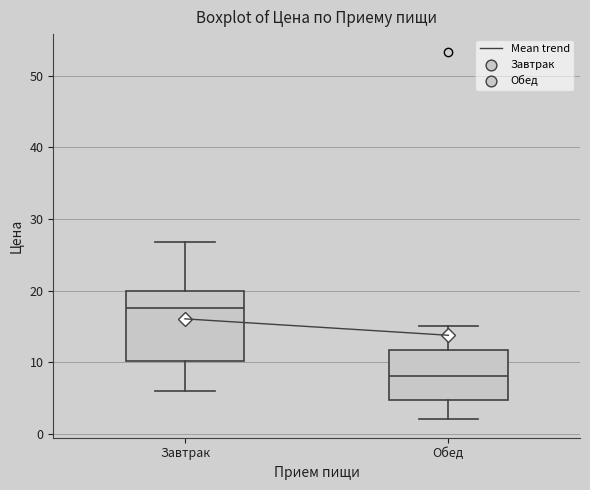

Reading left to right, read every box against the y-axis: the position of its median line, the range the box covers, and the ends of its whiskers. The values are not printed on the chart, so give them approximately, as read against the axis.

Завтрак: median 18, box 10 to 20, whiskers 6 to 27
Обед: median 8, box 5 to 12, whiskers 2 to 15